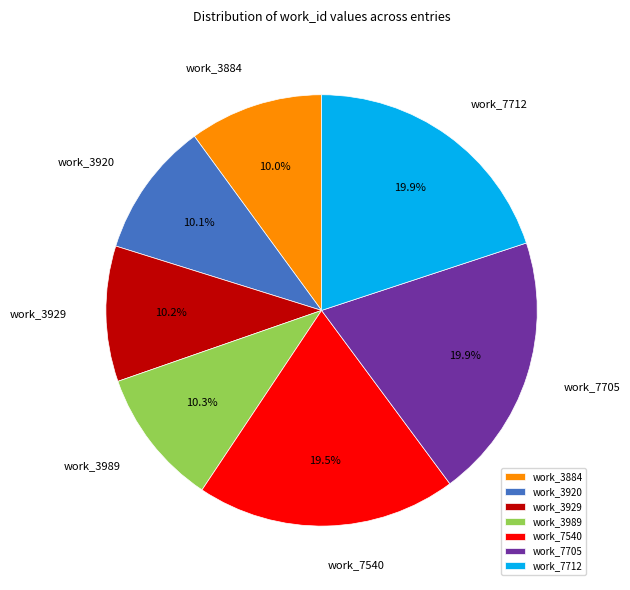

Does any single category account for the majority?

No